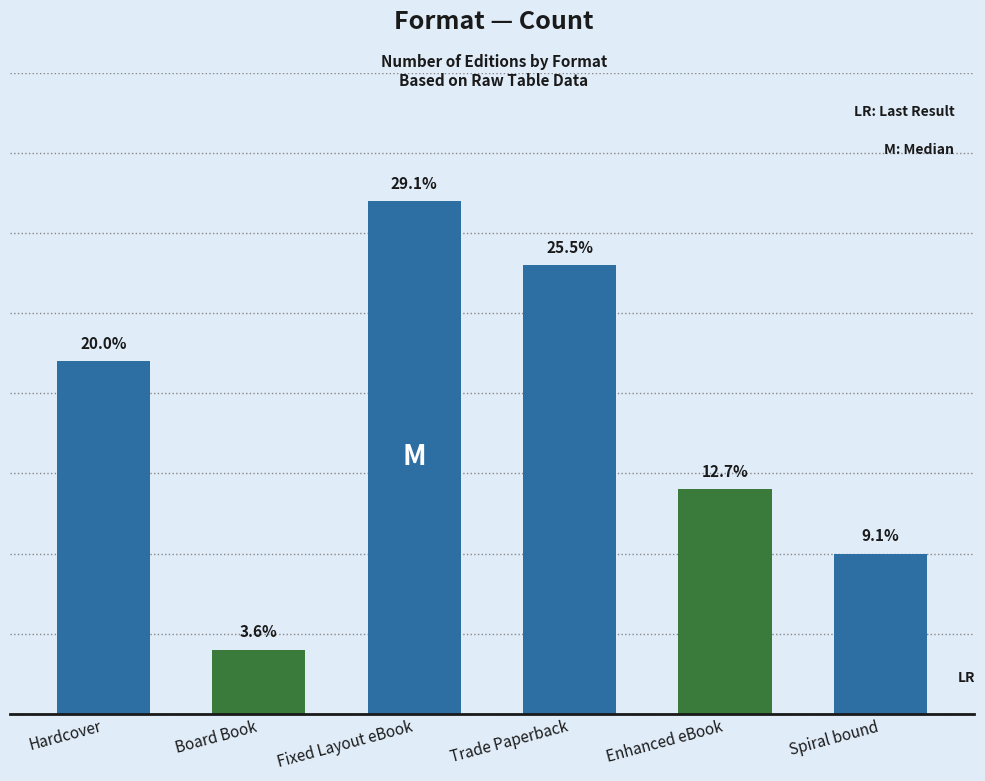

What value does the data have at Trade Paperback, to the nearest 10?

10